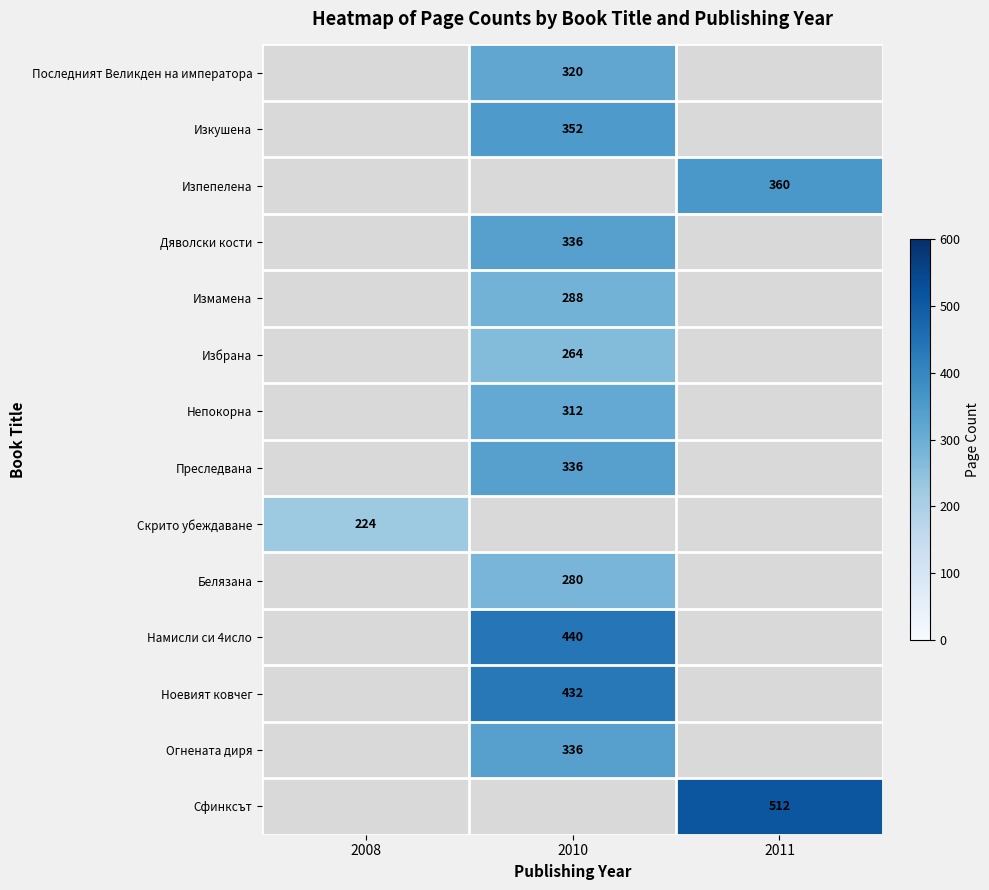

Count the number of categories in the chart.

3